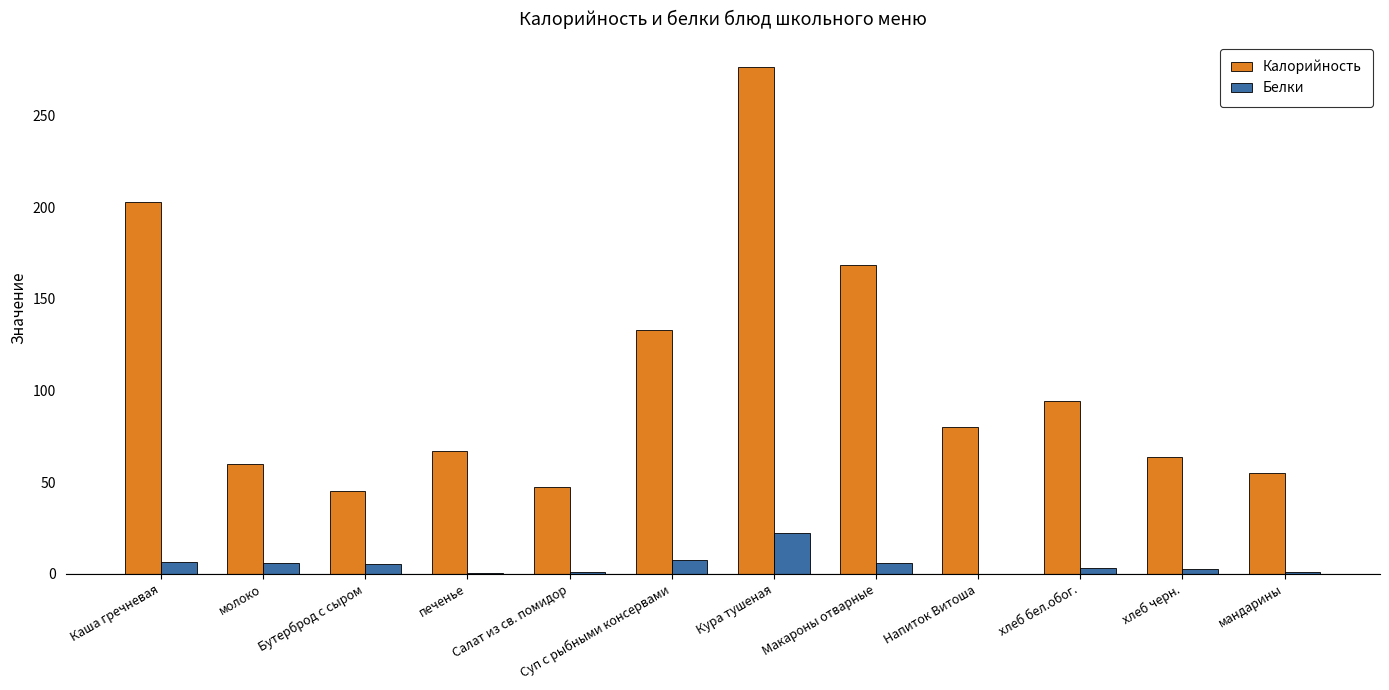

What is the average value of the Калорийность series?

107.8